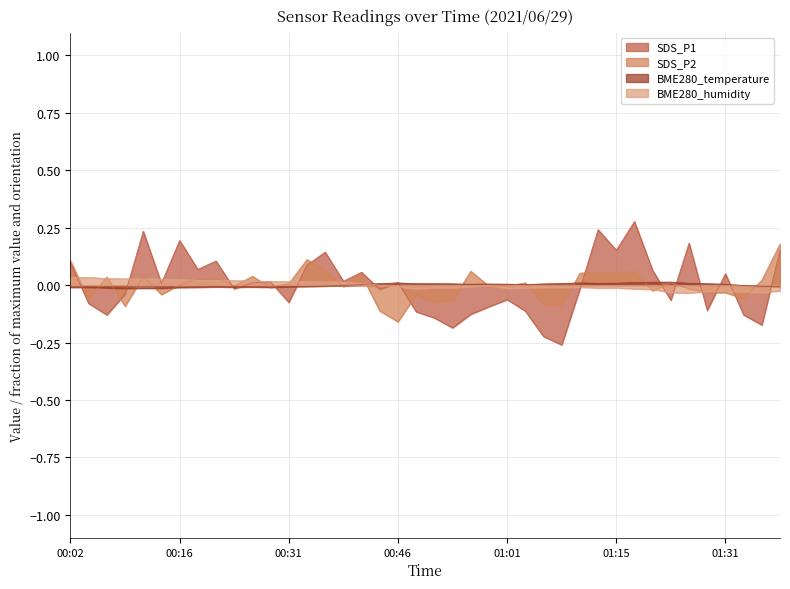

At which category is the sum across all series the highest?

31